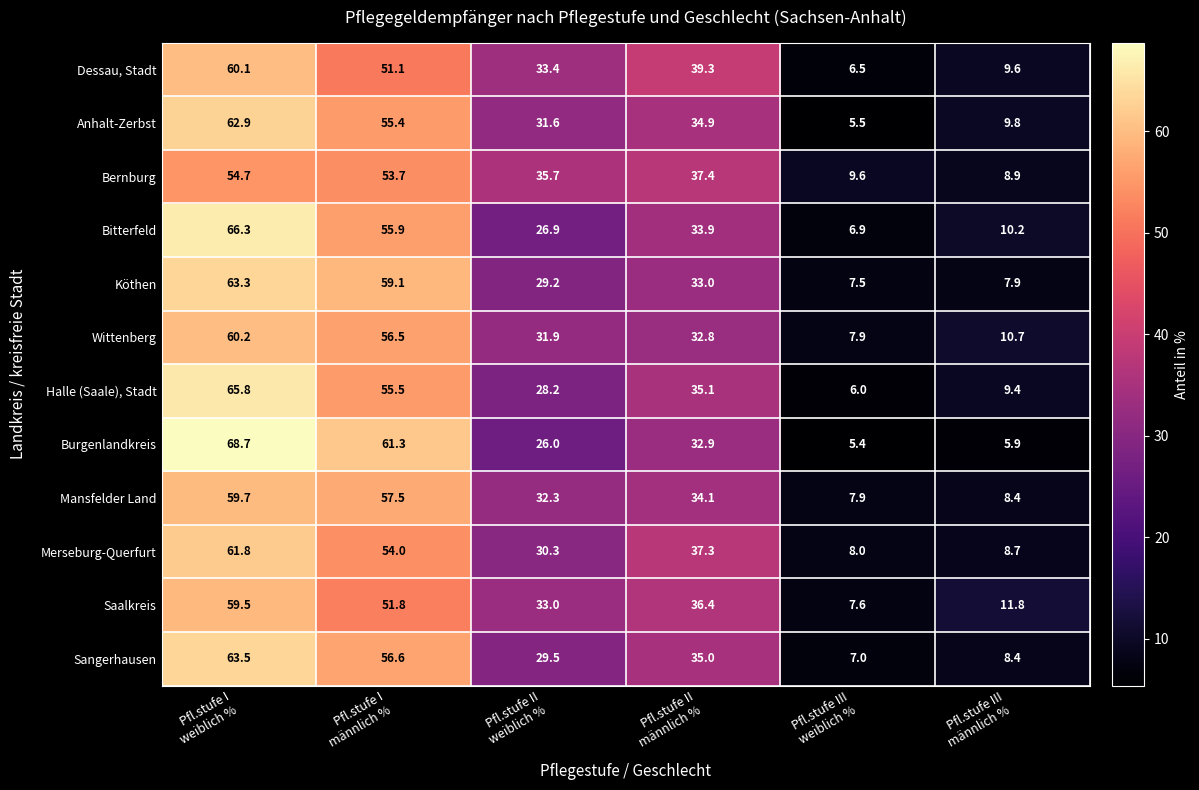

Which series has the largest range (max minus min)?

Burgenlandkreis